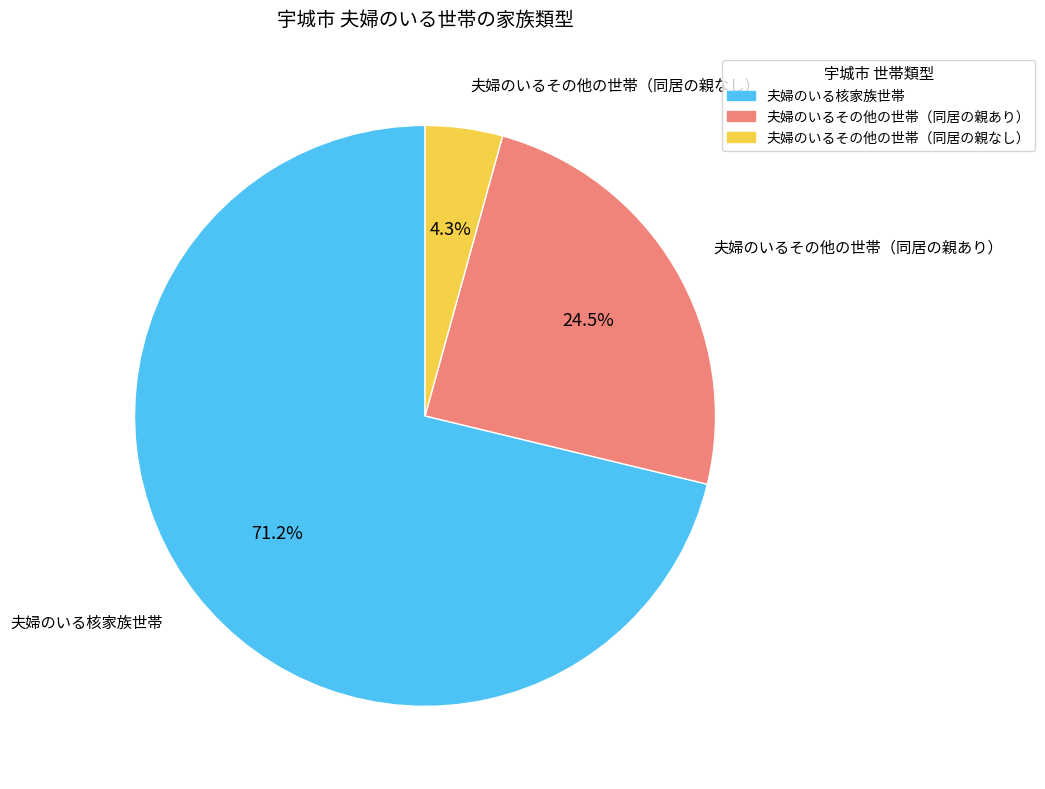

What is the total percentage of 夫婦のいるその他の世帯（同居の親なし） and 夫婦のいる核家族世帯?

75.5%